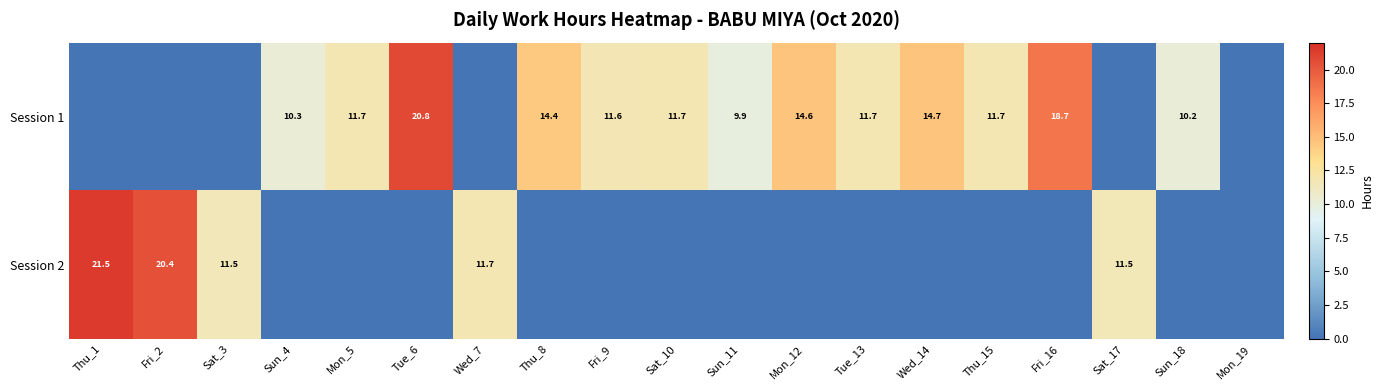

The Session 1 series shows 2.4 at Sat_10. True or false?

False